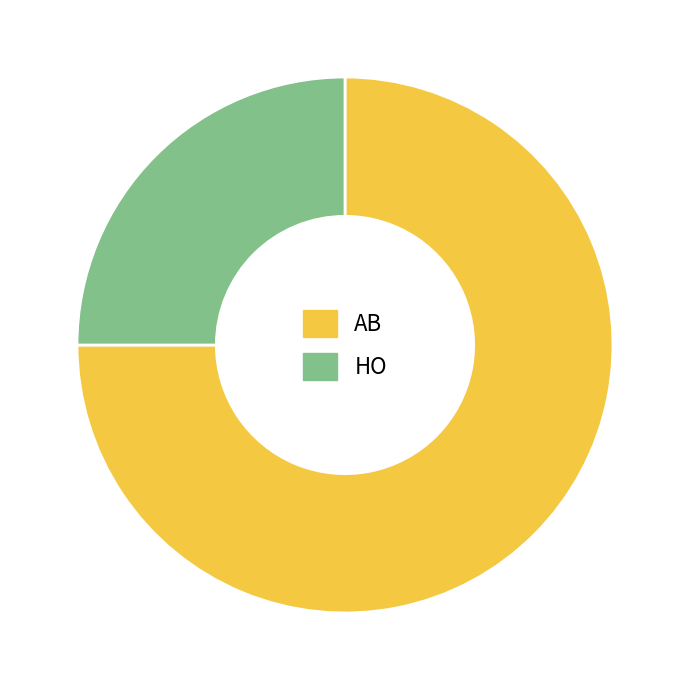

Which slice is the smallest?

HO